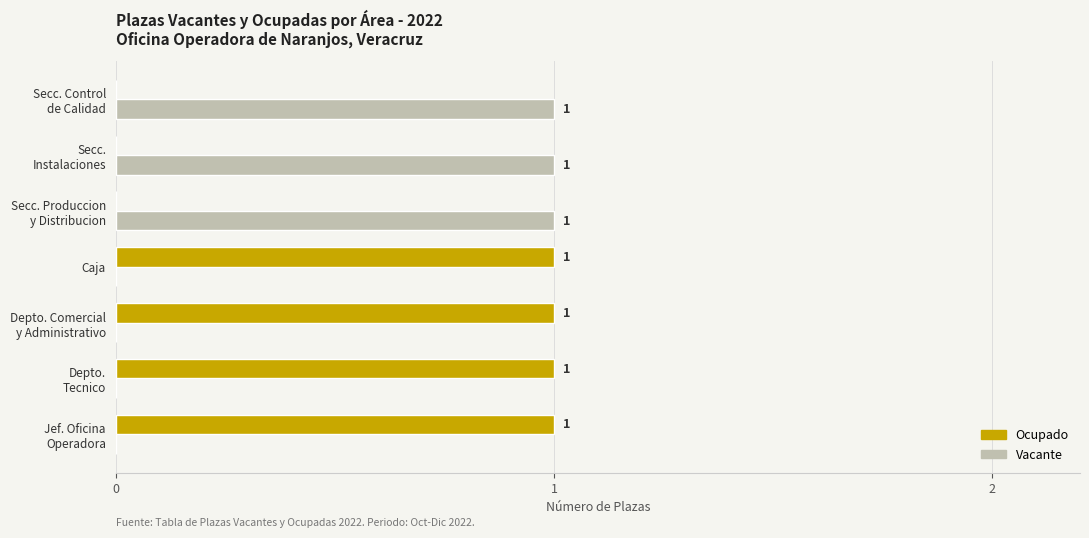

Which series has the largest total across all categories?

Ocupado